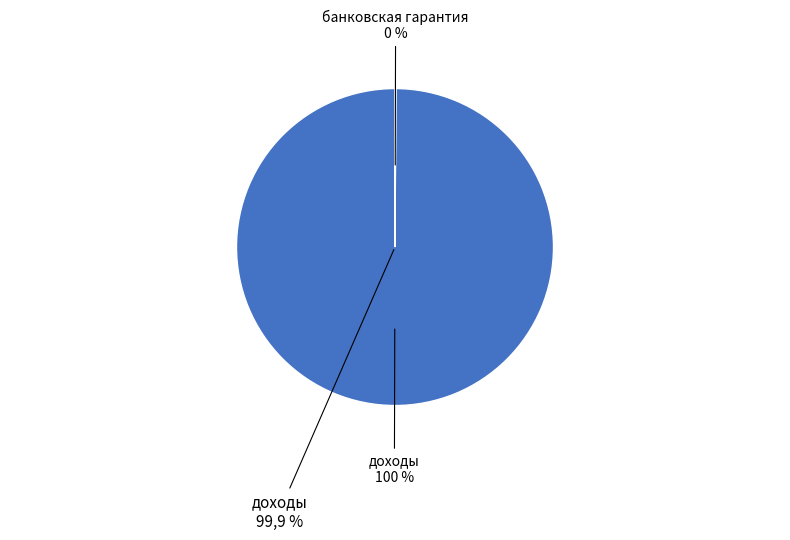

To the nearest percent, what is the difference between the largest and smallest slice percentages?

100%